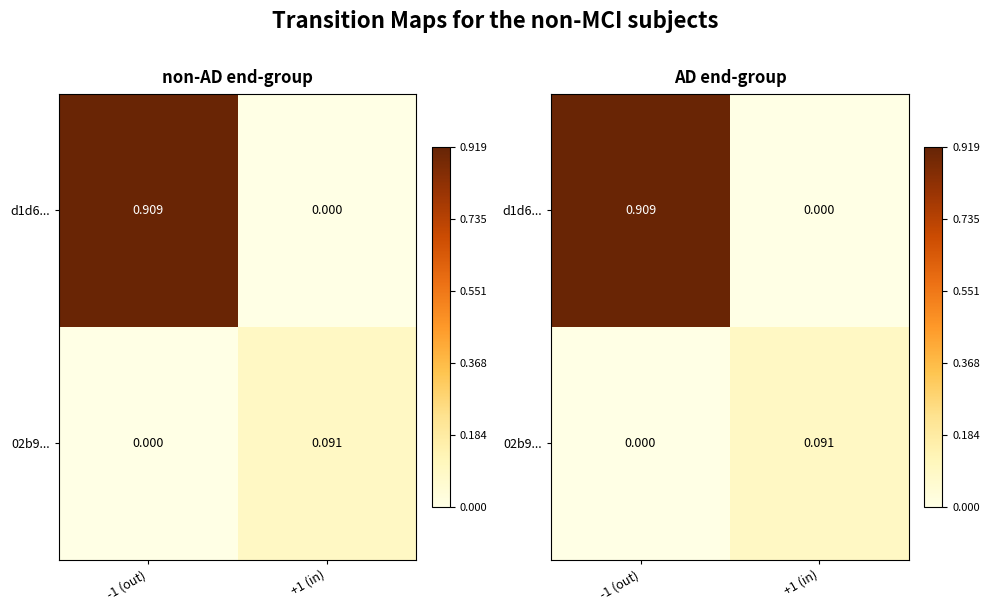

How many data points in d1d6... are above 0?

1